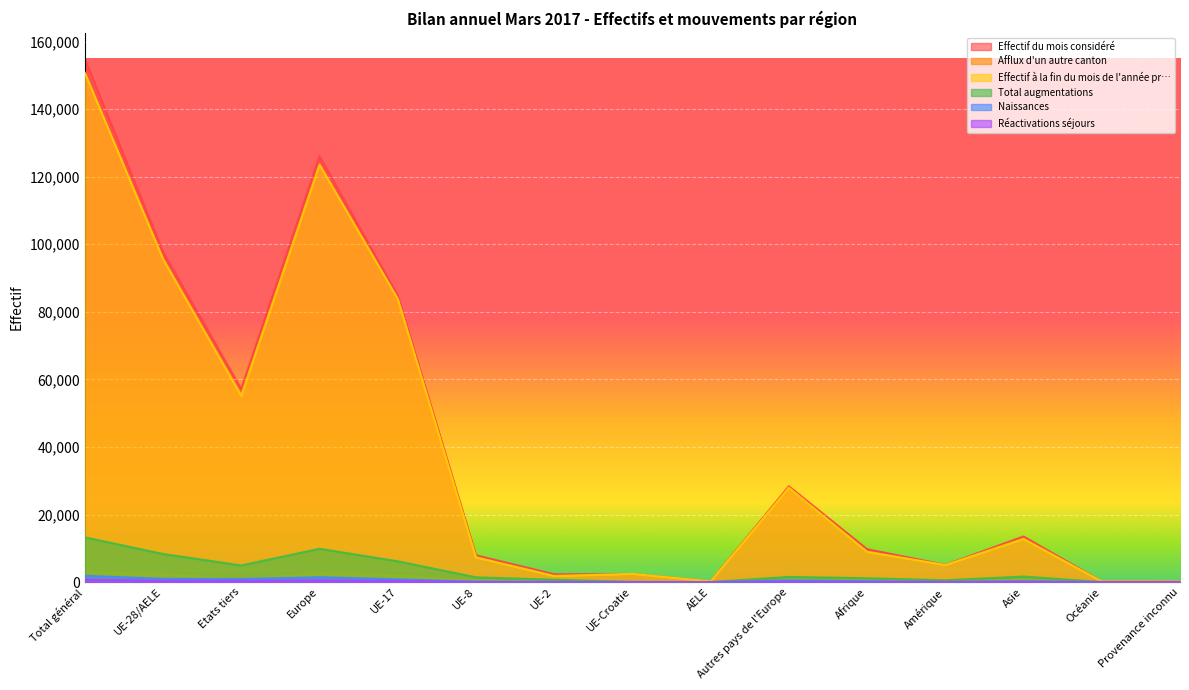

At which label does Effectif du mois considéré first exceed 9740?

Total général